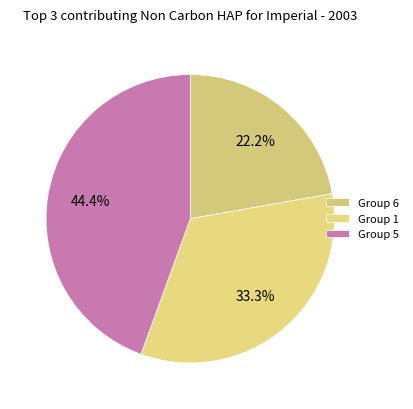

Count the number of slices in the pie.

3